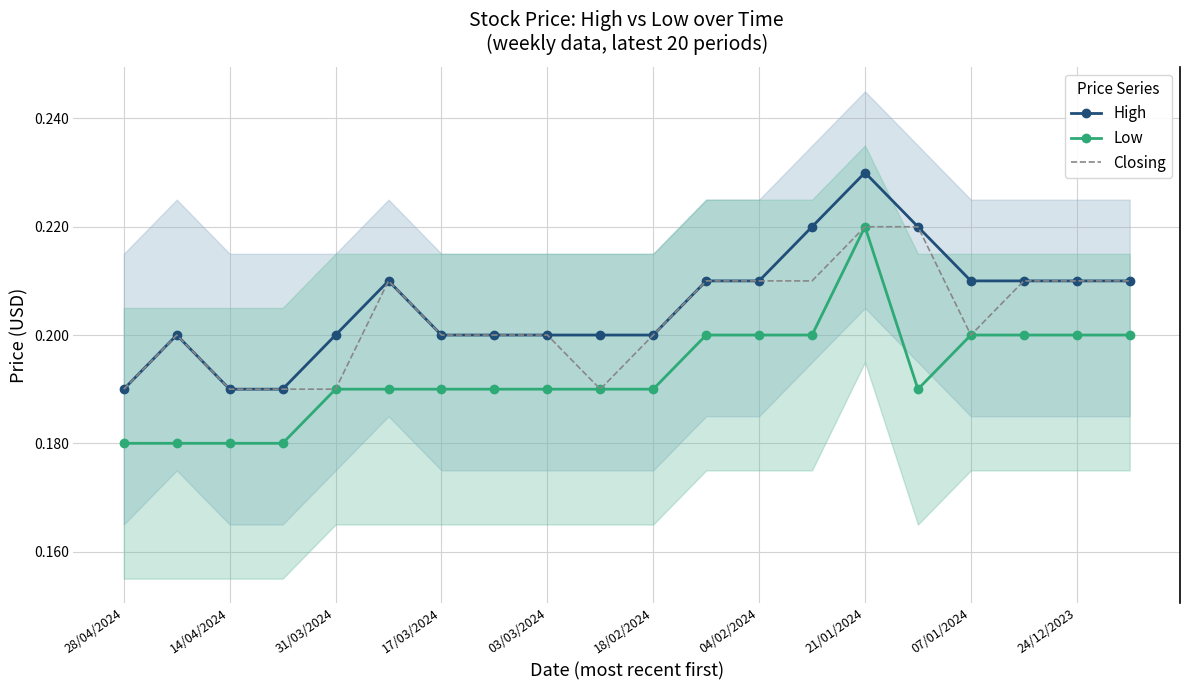

True or false: High and Low cross at least once.

False